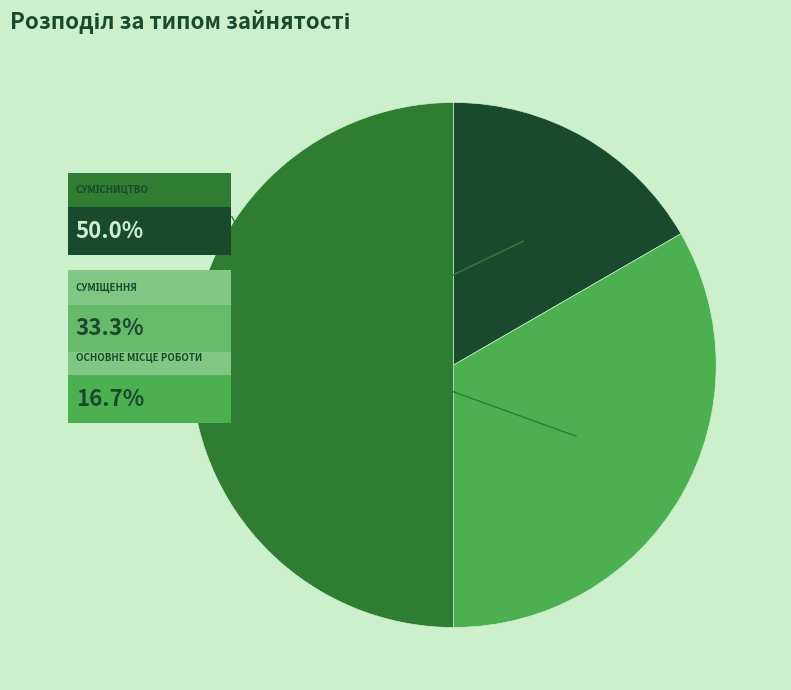

To the nearest percent, what portion does Сумісництво represent?

50%